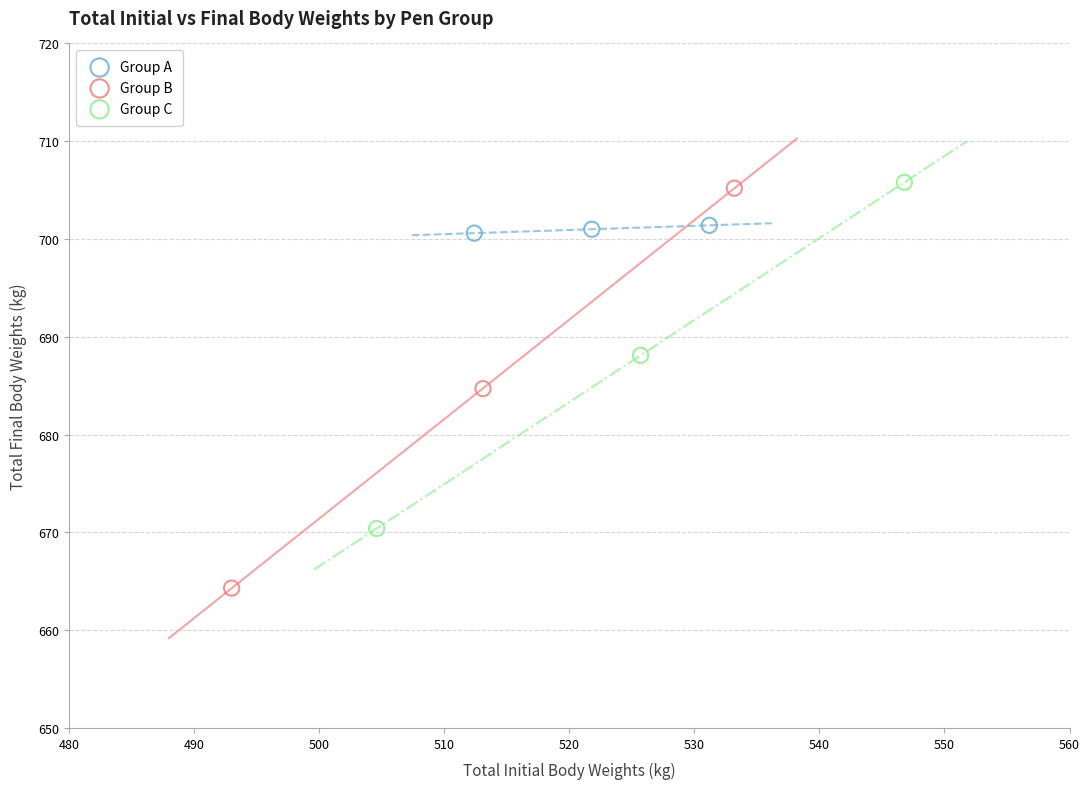

Which series has the largest Y range (max minus min)?

Group B